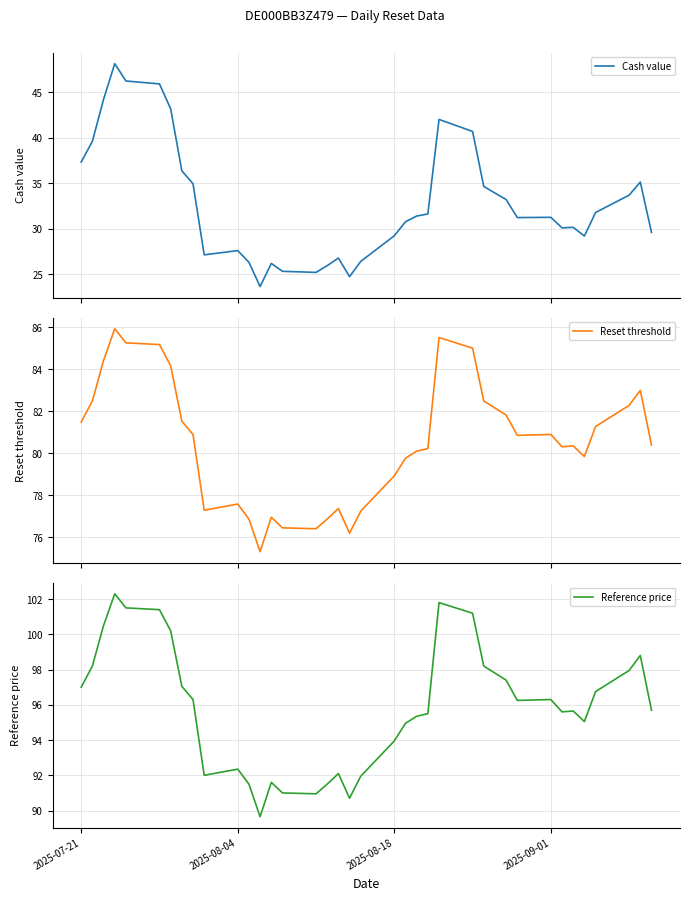

What is the lowest value of the Cash value series?

23.6